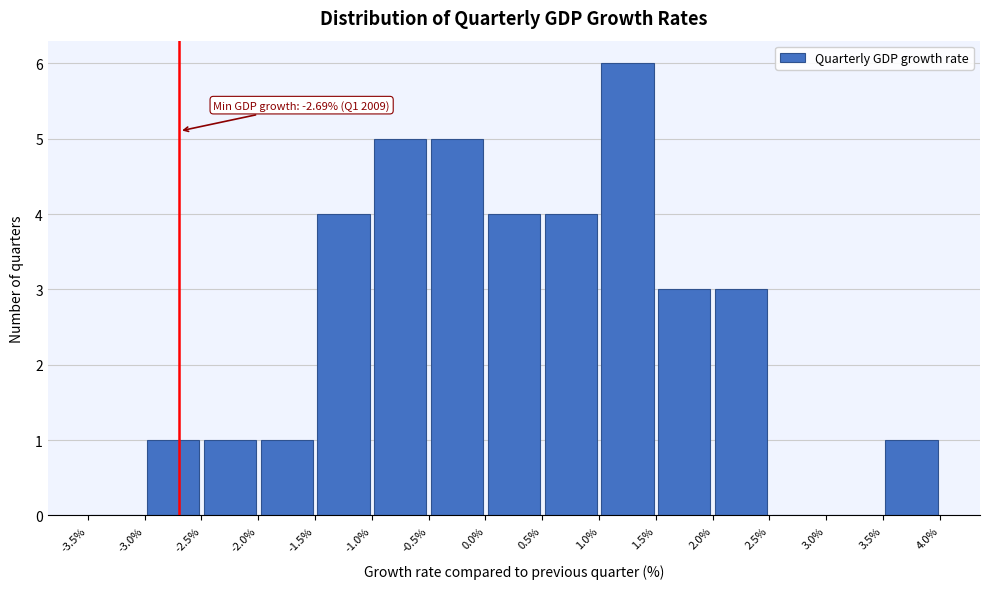

Which range on the x-axis has the tallest bar?

1.0% to 1.5%